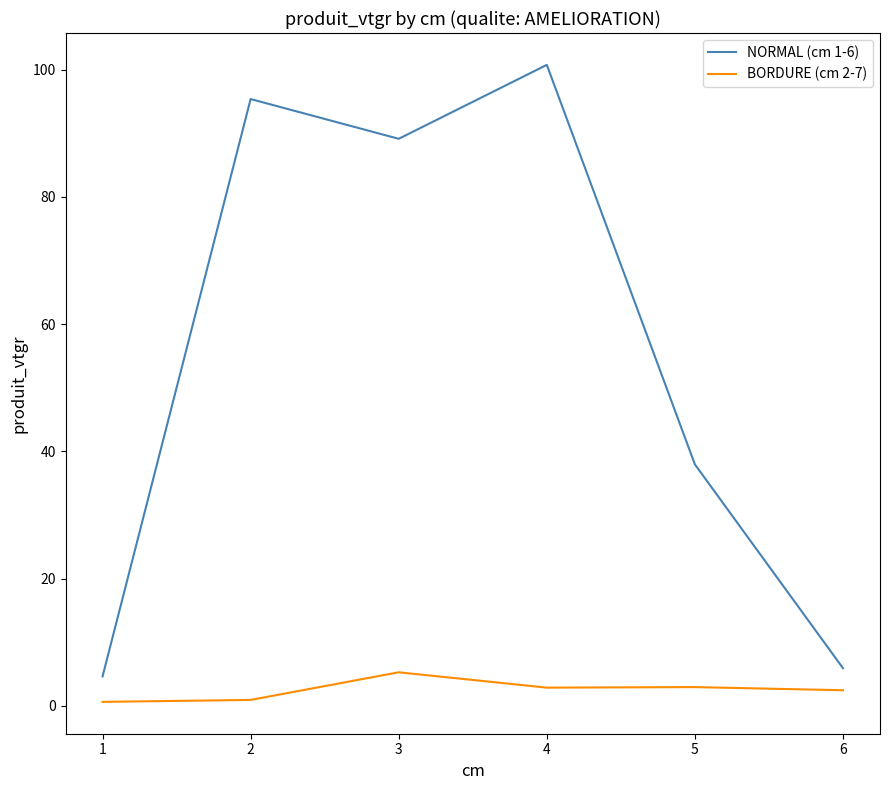

True or false: BORDURE (cm 2-7) has more than 0 points higher than both neighbors.

True